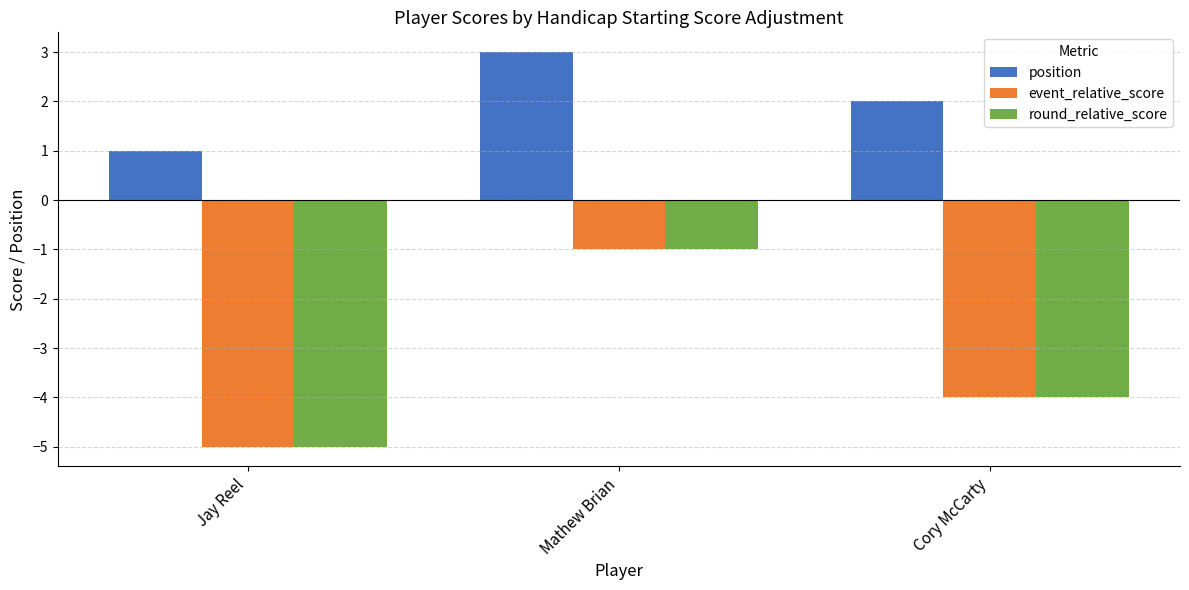

What is the lowest value of the round_relative_score series?

-5